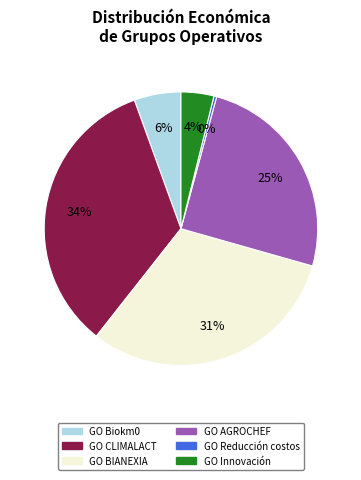

The GO AGROCHEF slice represents 25% of the pie. True or false?

True